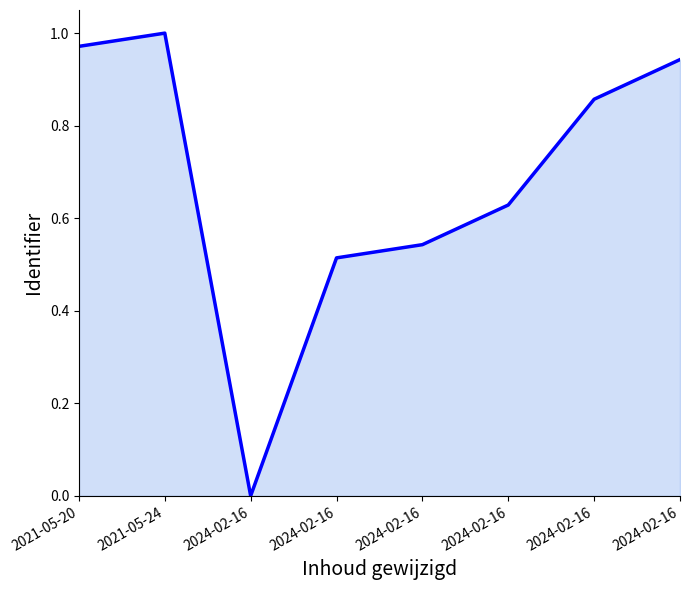

List the labels in order of value, smallest first.

2024-02-16, 2024-02-16, 2024-02-16, 2024-02-16, 2024-02-16, 2024-02-16, 2021-05-20, 2021-05-24